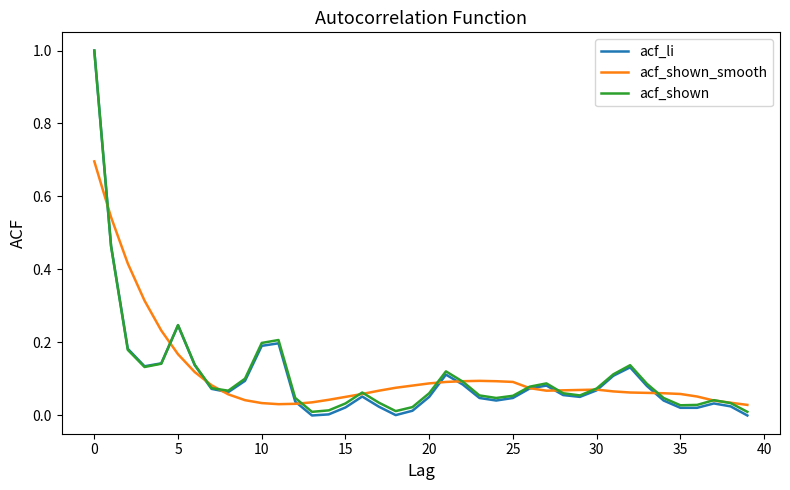

What are all the series names shown in the legend?

acf_li, acf_shown_smooth, acf_shown